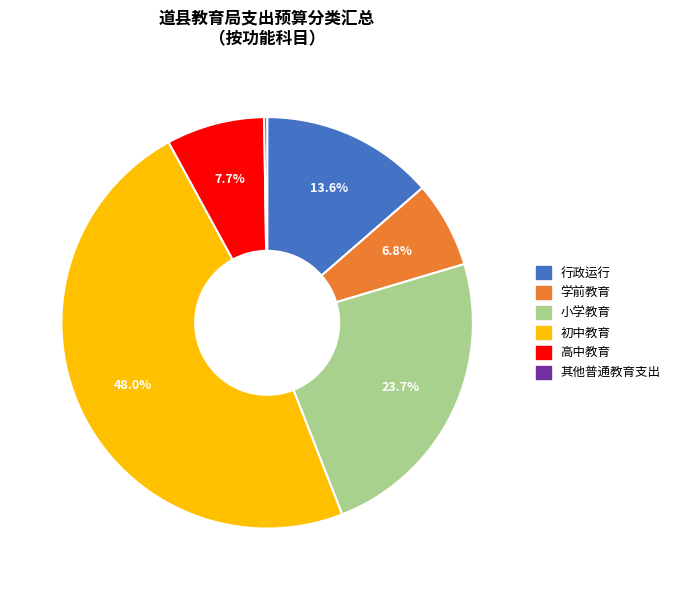

Combined, what portion of the pie is 小学教育 and 学前教育?

30.5%